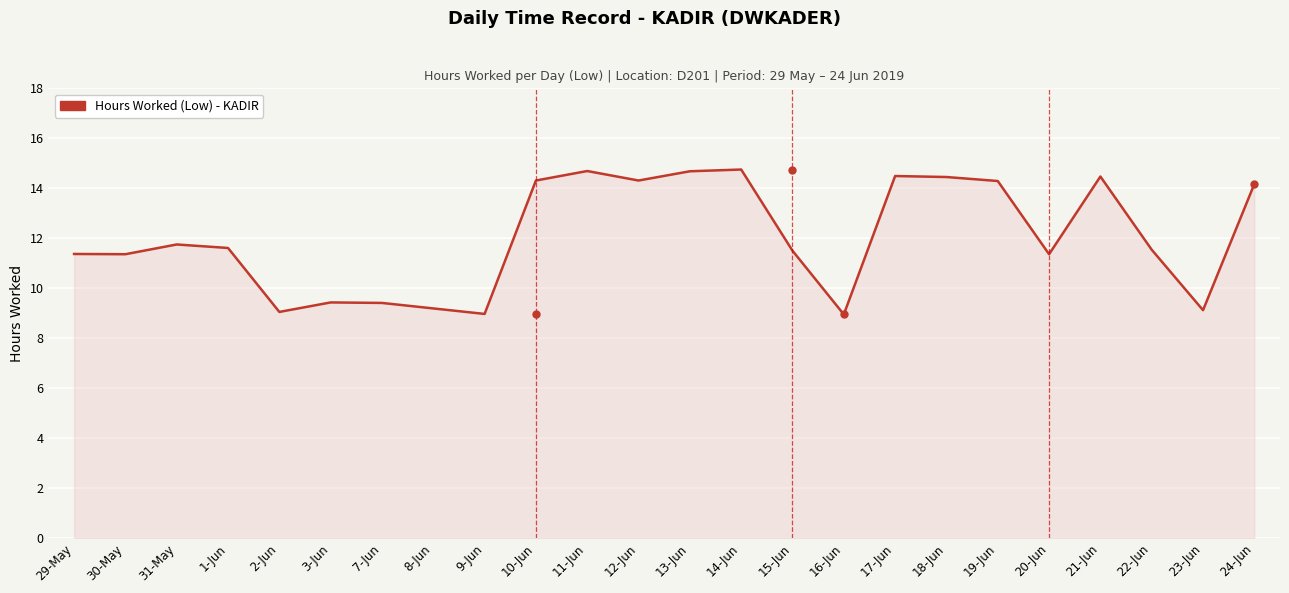

True or false: there are more than 1 points higher than both neighbors.

True